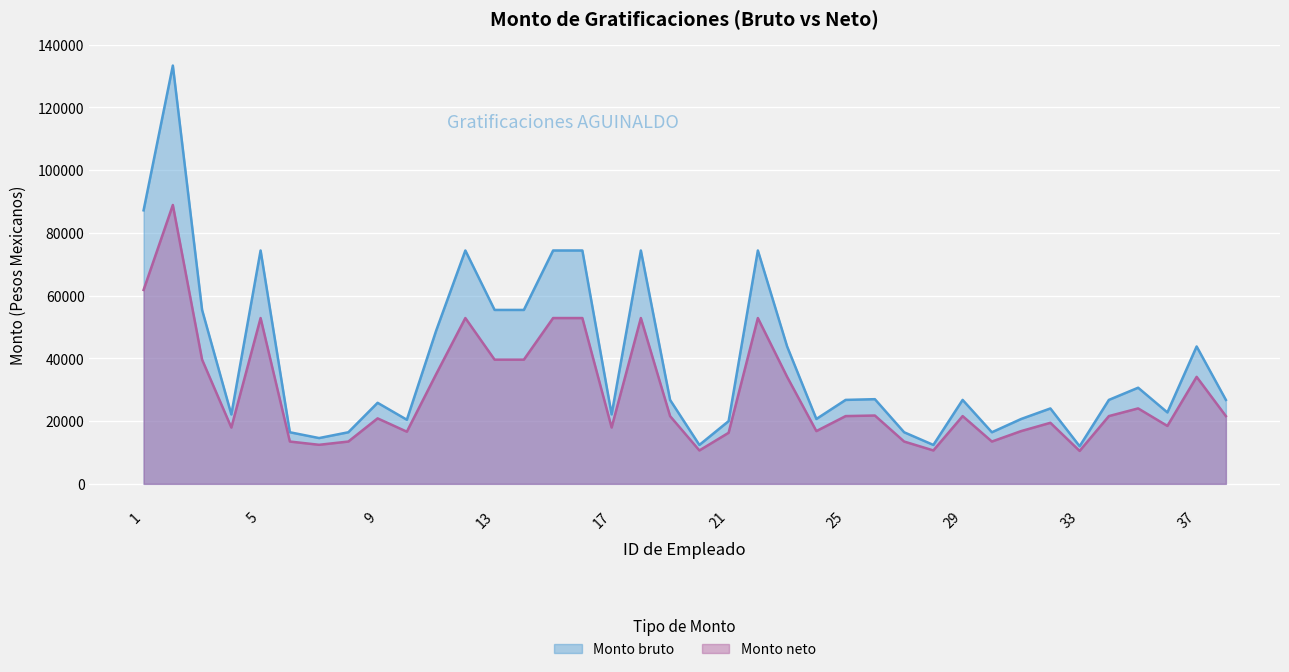

What is the value of the Monto bruto point at the 11th from the left?

48800.0